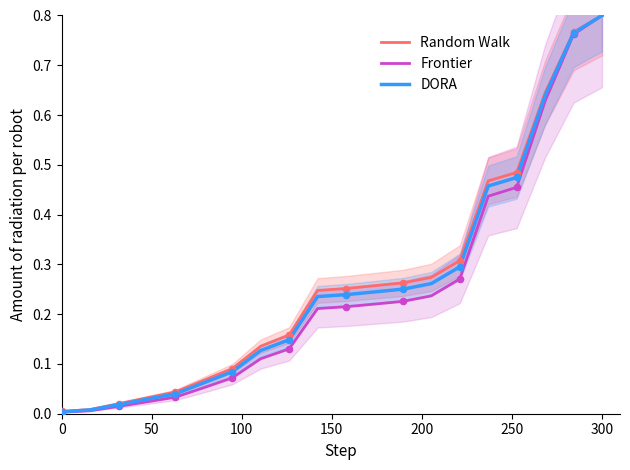

At how many categories does at least one series exceed 0?

20